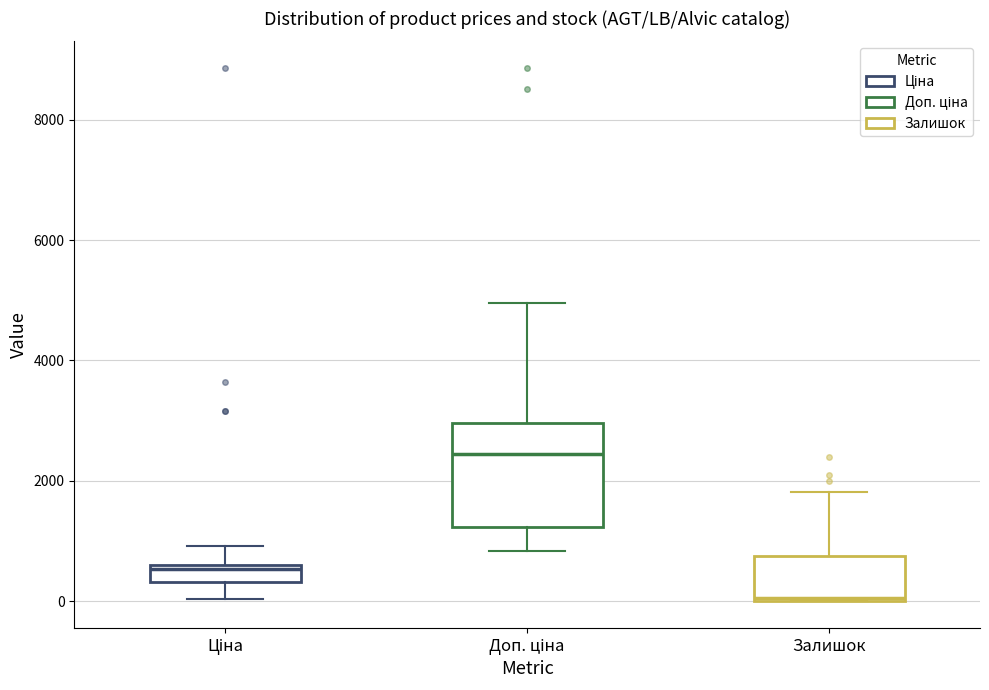

Where does the median line of the box for Доп. ціна sit on the y-axis? The values are not printed on the chart, so give them approximately, as read against the axis.

2400